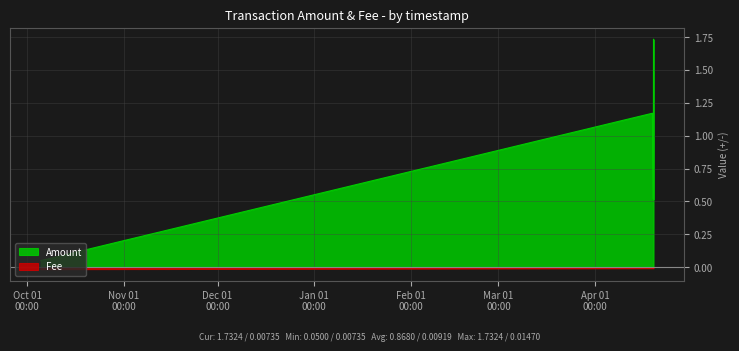

What is the difference between the maximum and second lowest values in the Amount series?

1.2